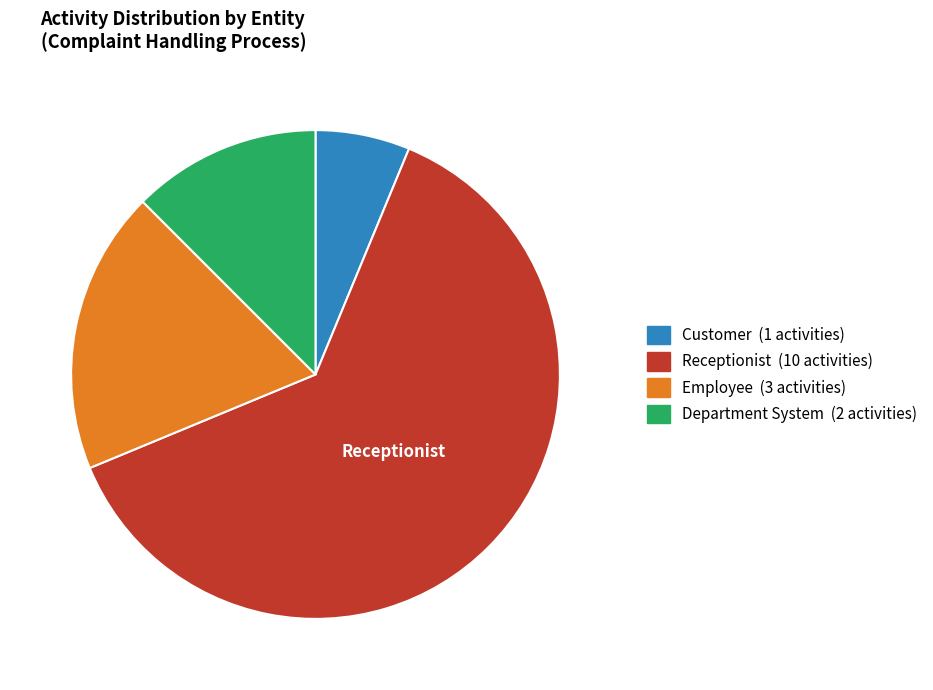

The Receptionist slice represents 74% of the pie. True or false?

False